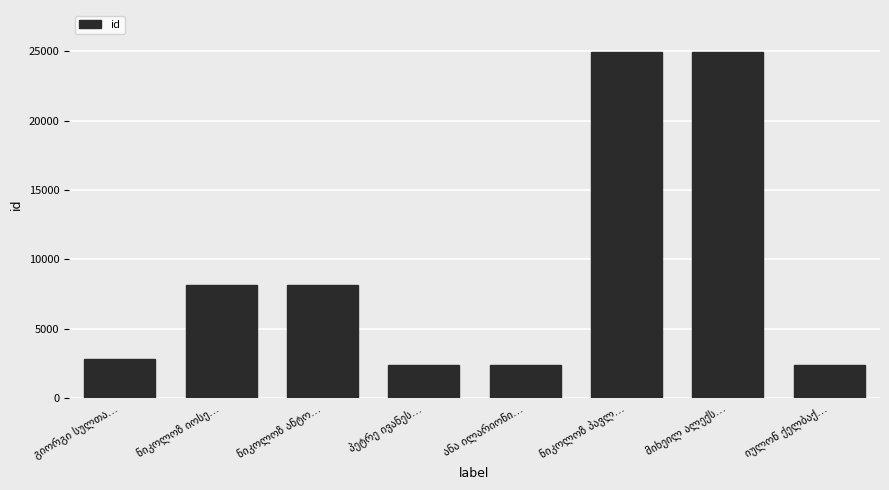

What is the maximum value shown in the chart?

24967